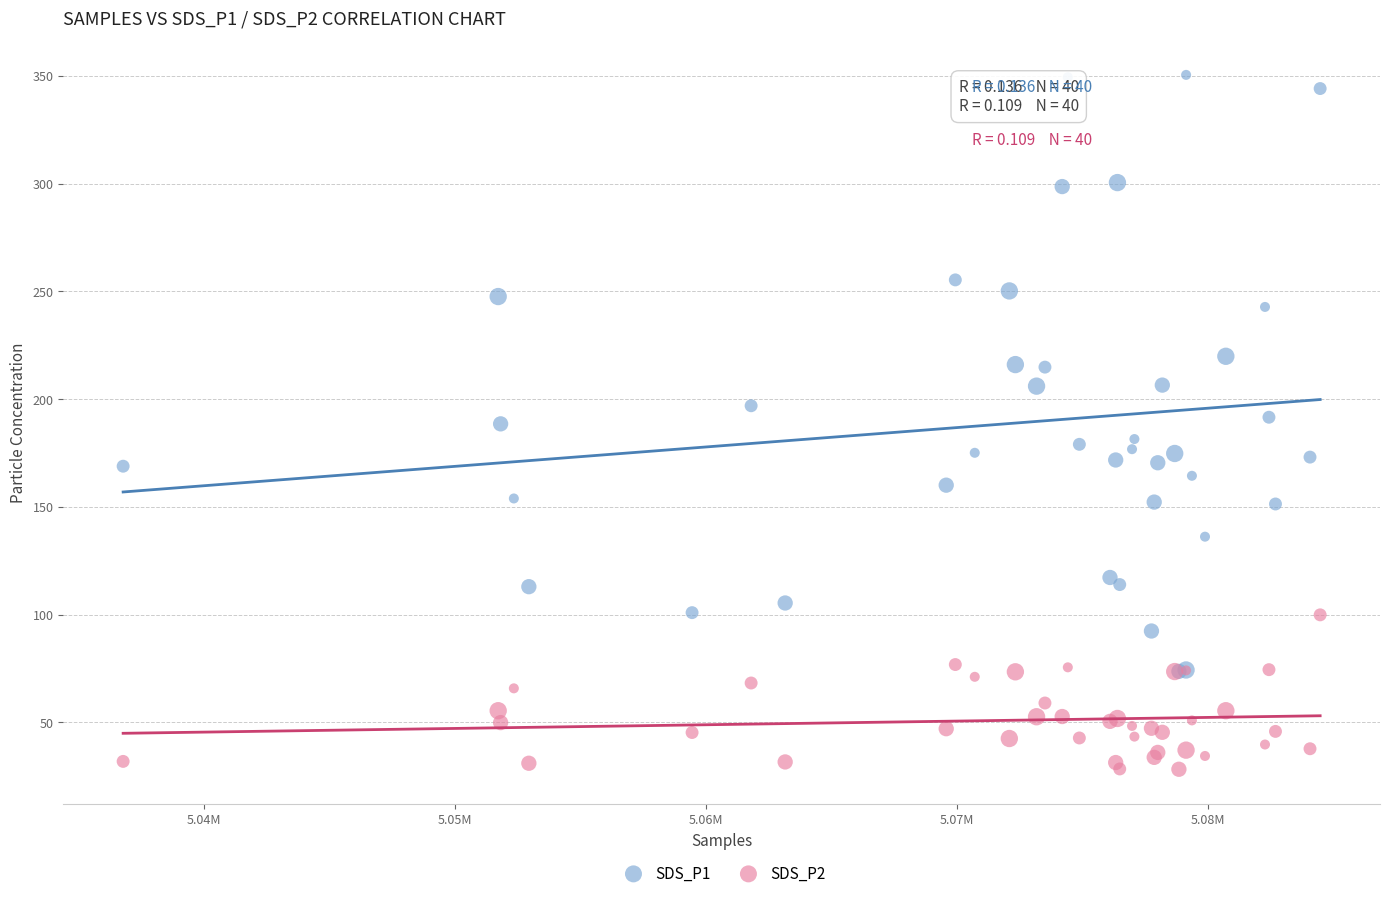

Which series reaches the maximum Y coordinate?

SDS_P1